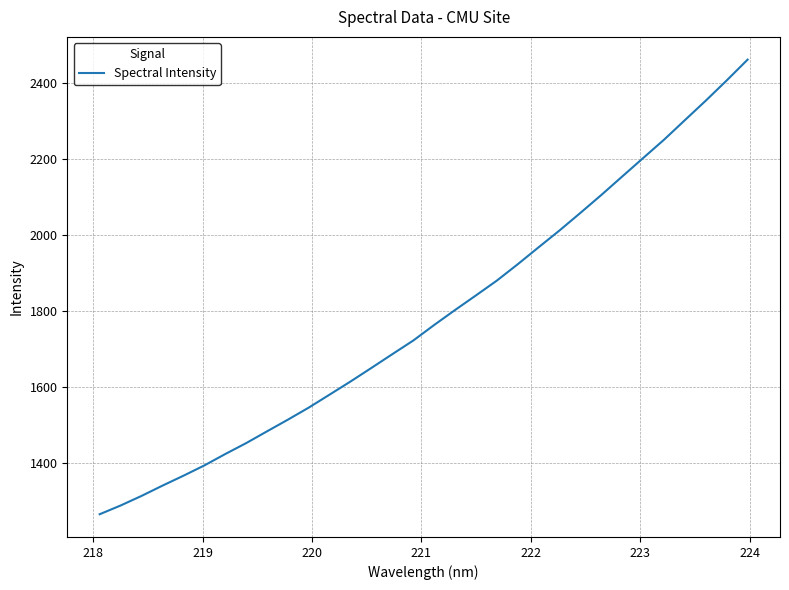

What is the difference between the maximum and minimum values?

1195.0